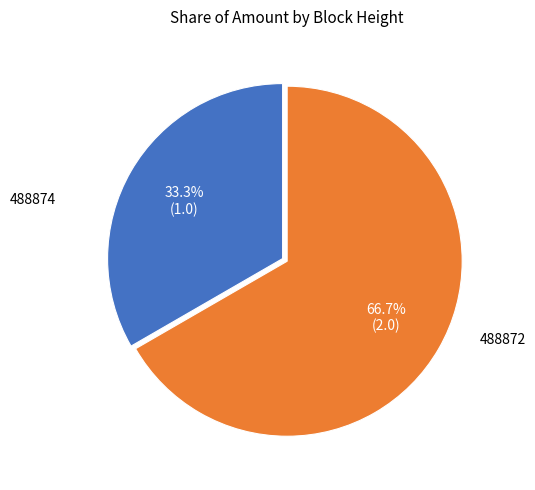

Is there any slice that represents more than half of the pie?

Yes